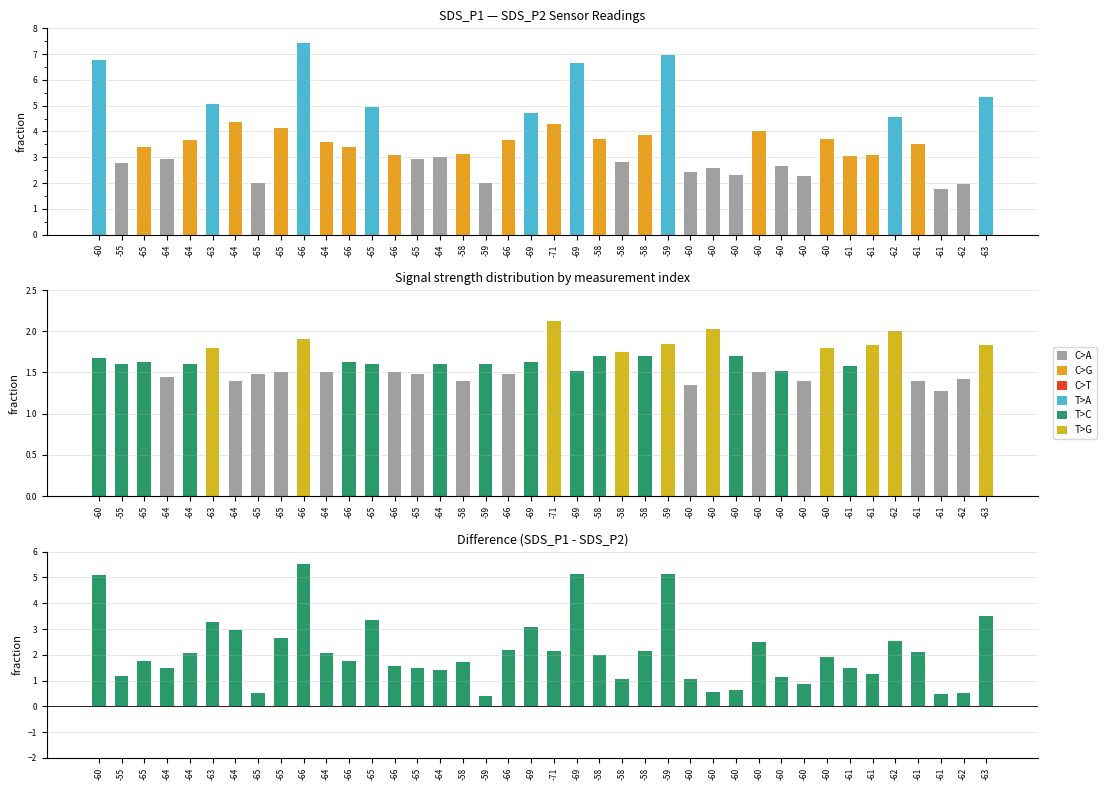

At which label is SDS_P2 closest to 1?

-61